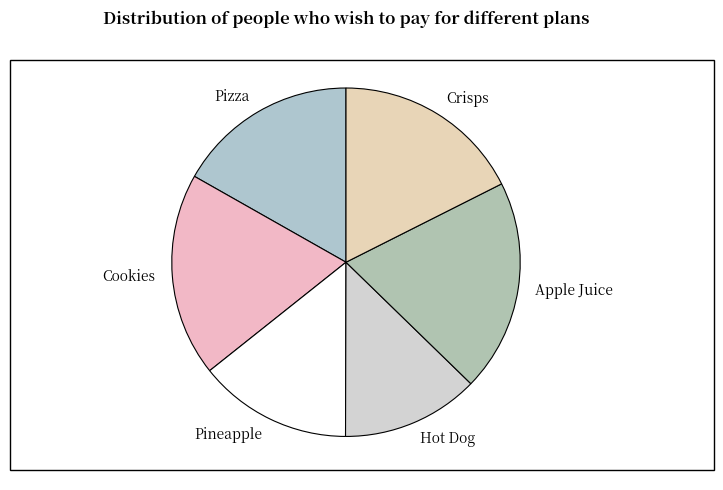

True or false: Pineapple accounts for 14% of the total.

True